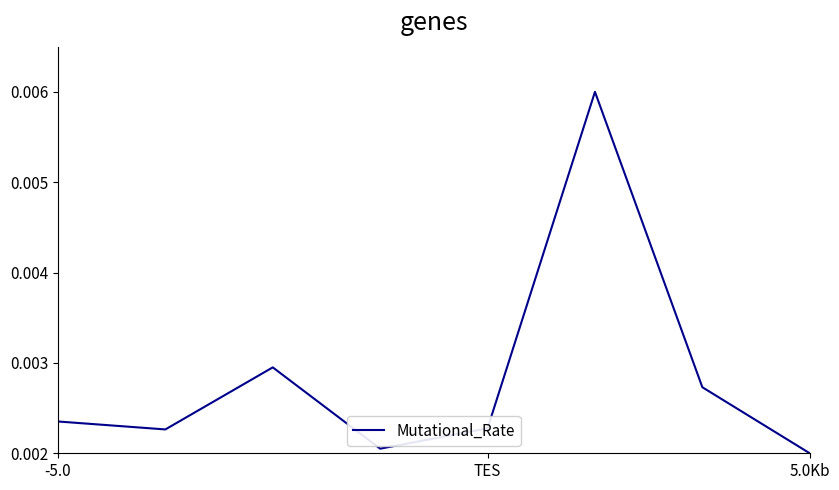

Count the values in the range 0 to 1.

8